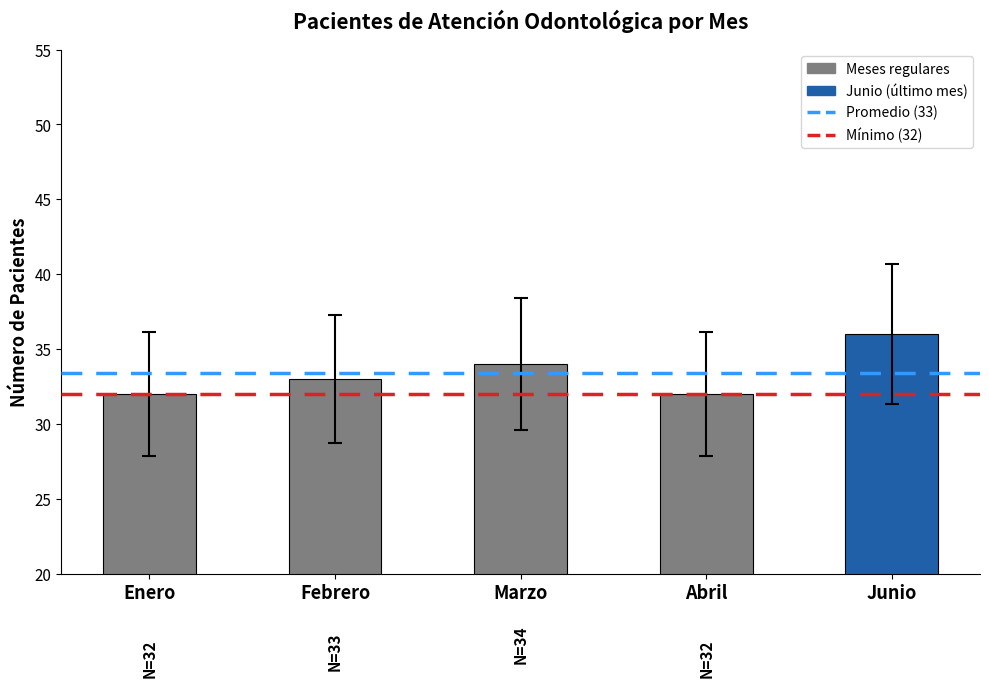

How many data points does each series have?

5